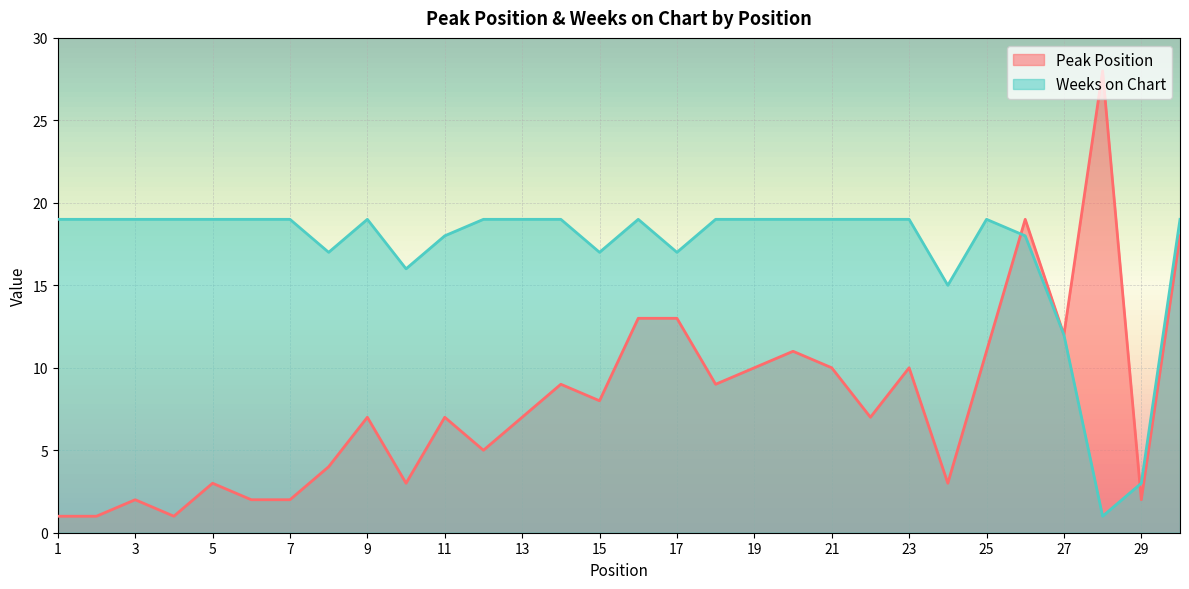

Between 16 and 30, which is larger?

30